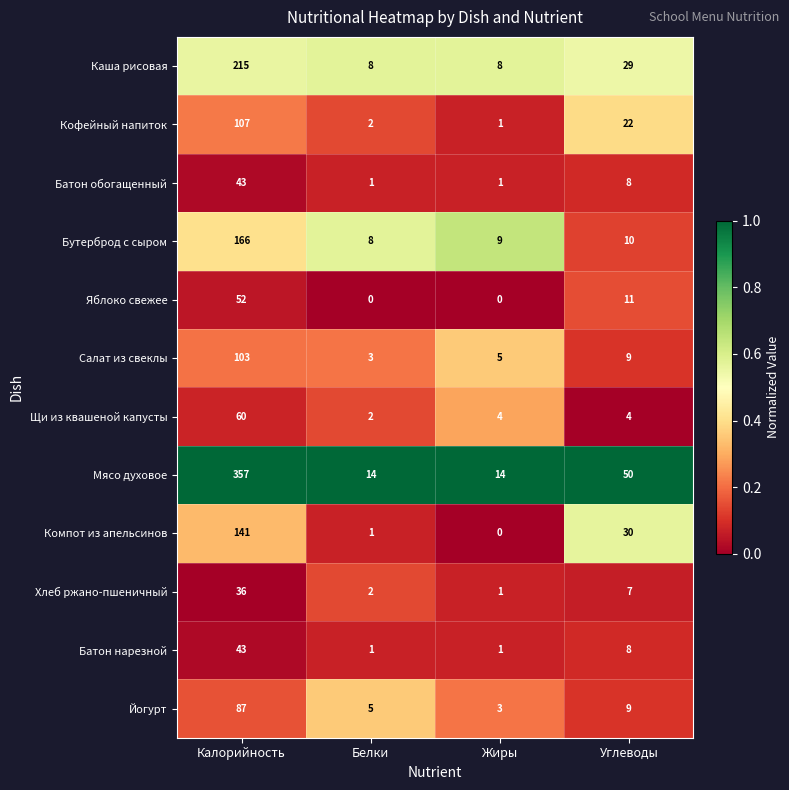

Which label corresponds to the largest value in the chart?

Калорийность